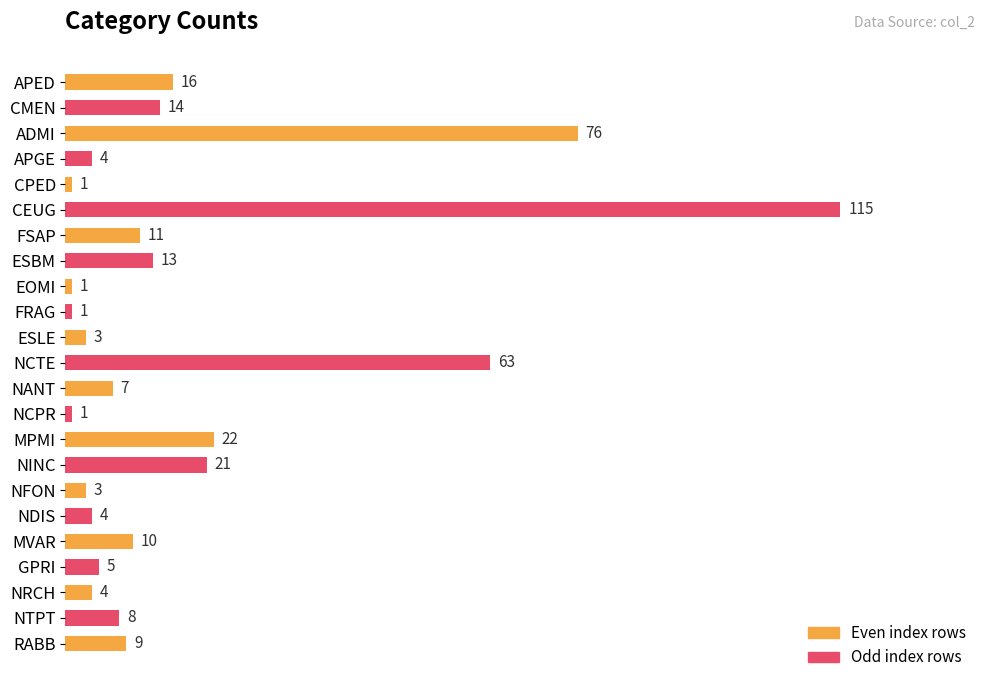

Which category has the highest value across all series?

CEUG